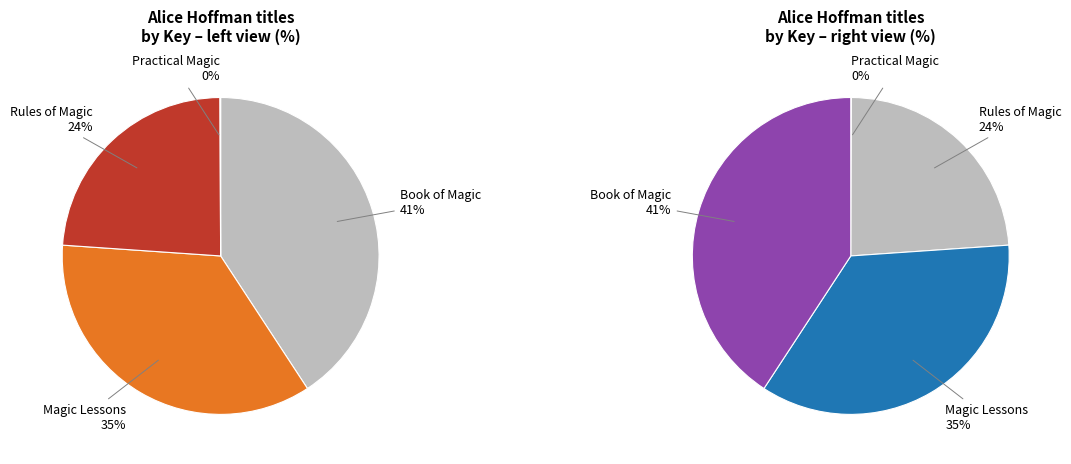

The Rules of Magic slice represents 24% of the pie. True or false?

True